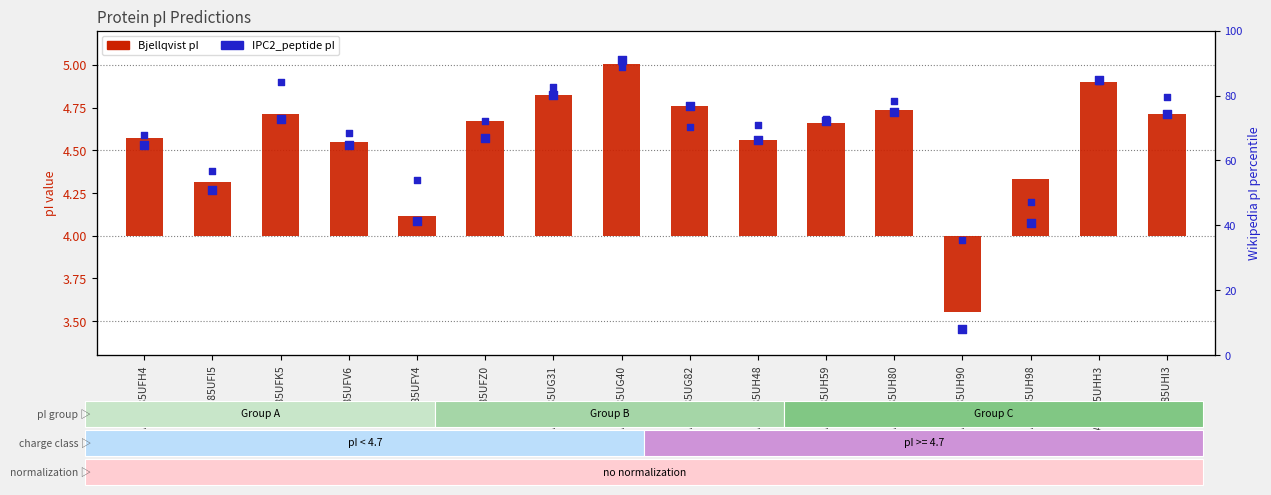

What is the total value across all series at A0A385UG40?

93.7